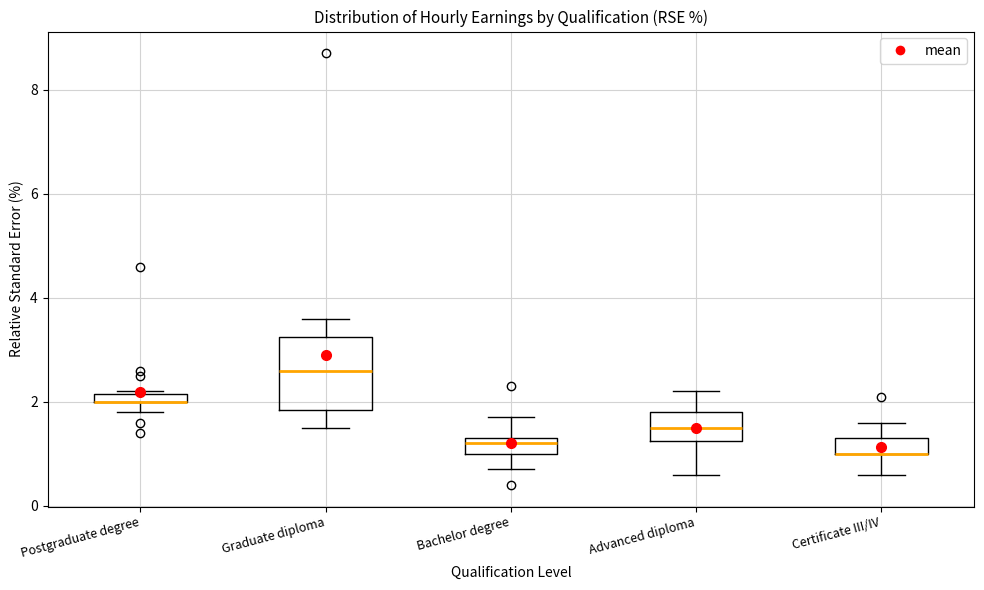

Where does the lower whisker of the box for Advanced diploma end on the y-axis? The values are not printed on the chart, so give them approximately, as read against the axis.

0.6